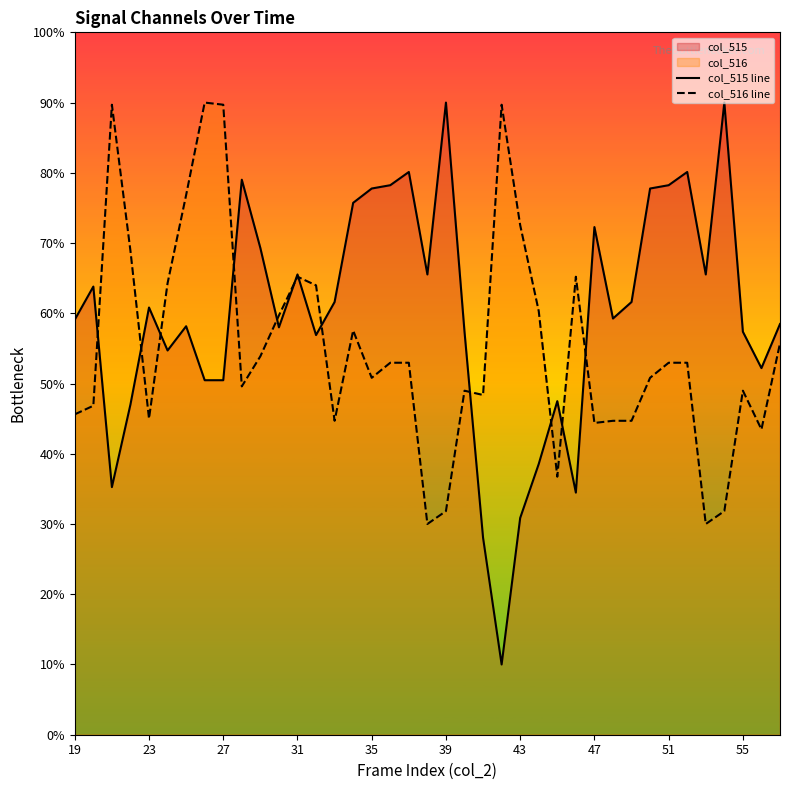

Rank the series by their maximum value, from lowest to highest.

col_515 line, col_516 line